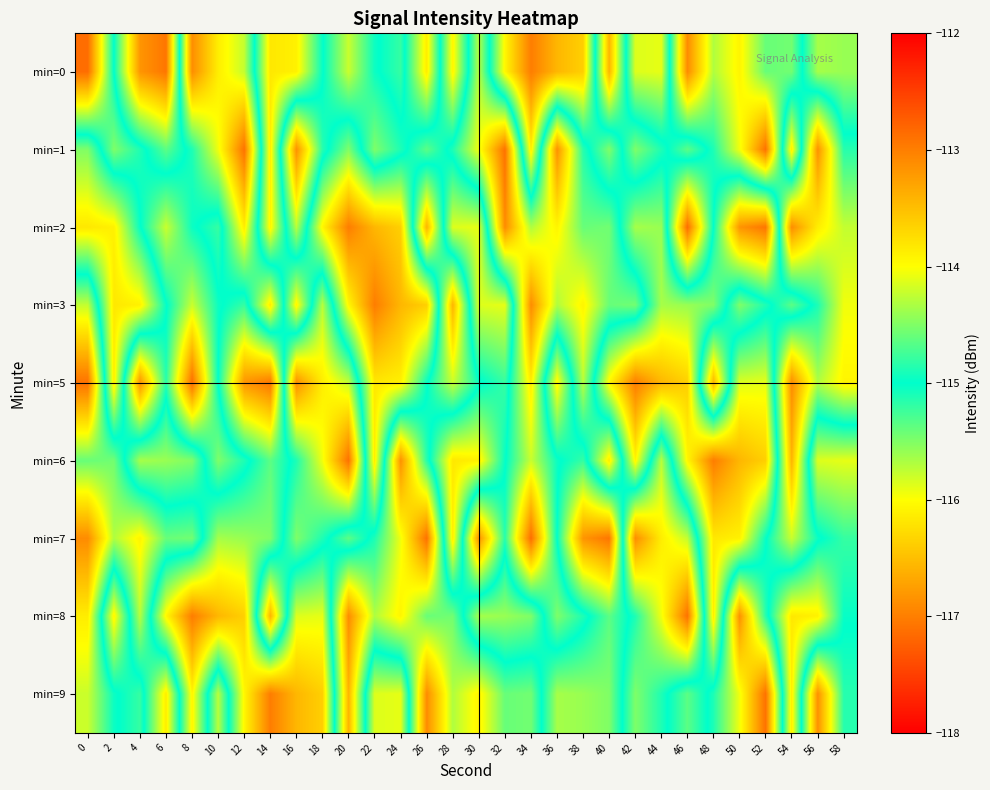

What is the total value across all series at 32?

-1036.8